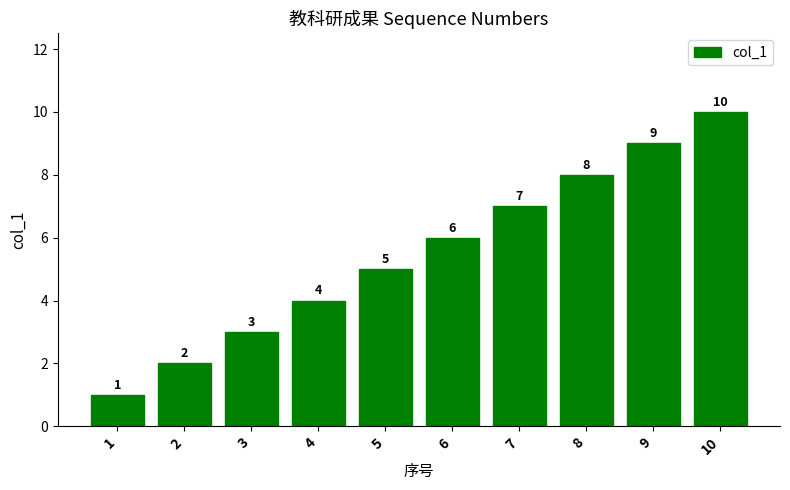

Between 7 and 8, which is larger?

8